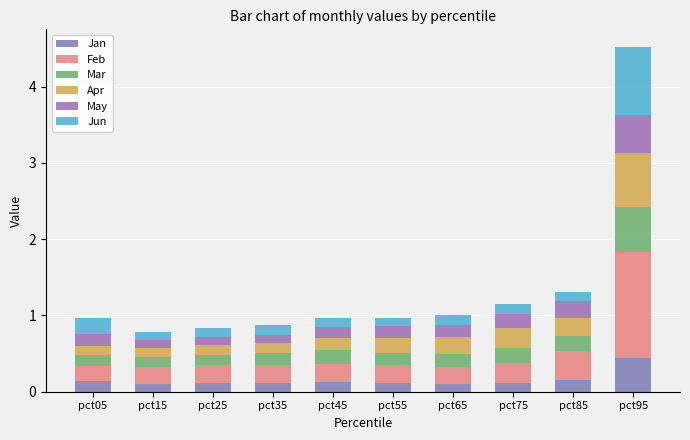

Which series has the largest range (max minus min)?

Feb